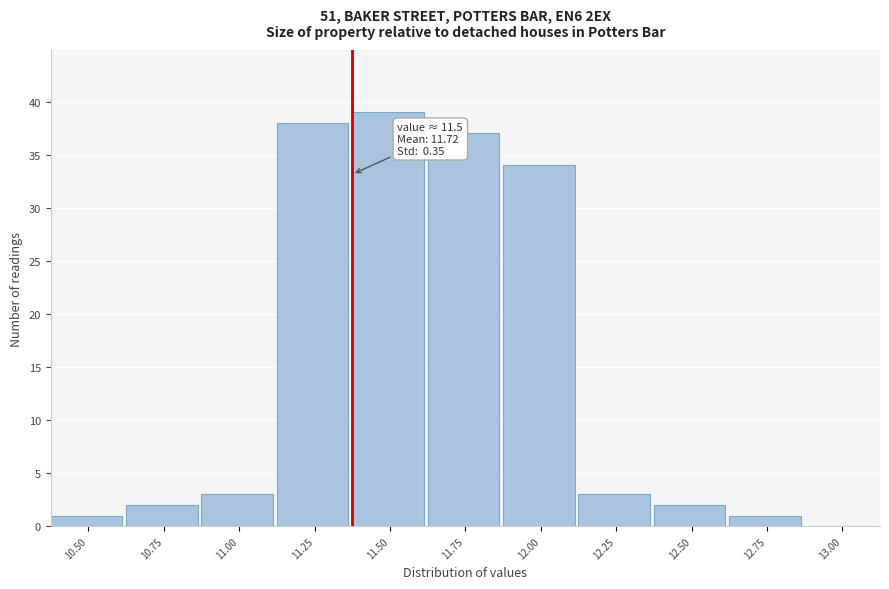

Reading left to right, what are all the values shown in this chart?

10.50=1	10.75=2	11.00=3	11.25=38	11.50=39	11.75=37	12.00=34	12.25=3	12.50=2	12.75=1	13.00=0